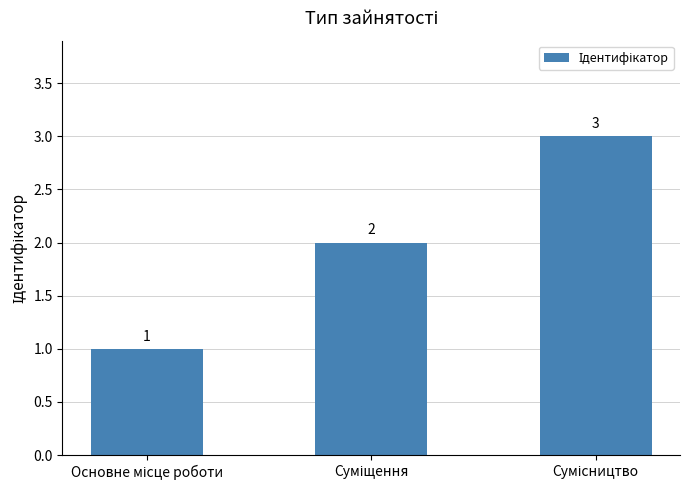

How many bars are there in total?

3